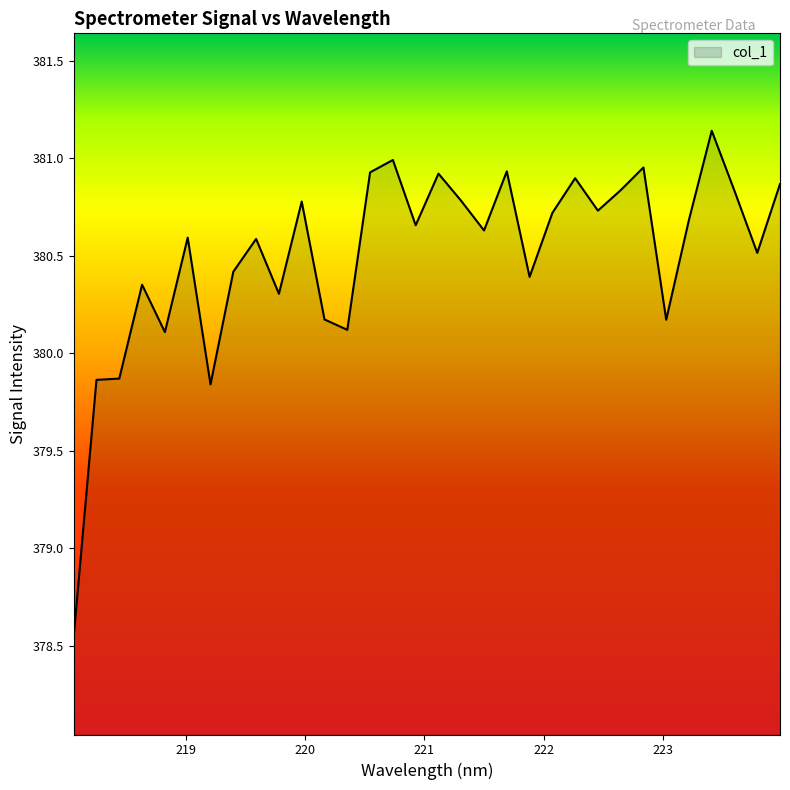

Is this an area chart (filled region under the line)?

Yes